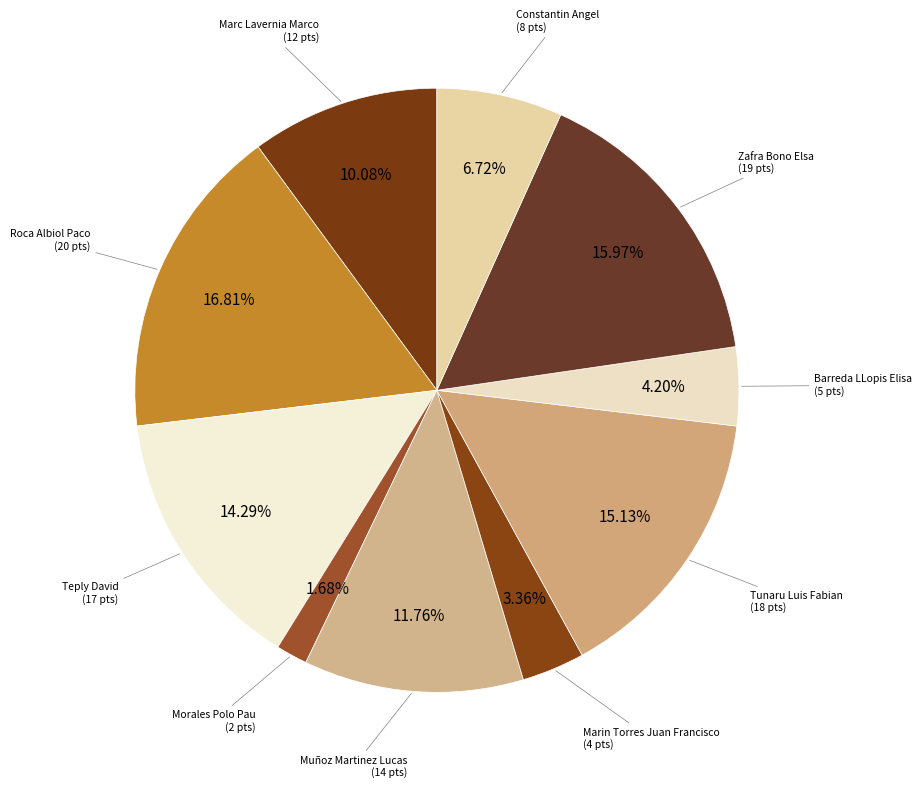

To the nearest percent, what is the difference between the Barreda LLopis Elisa and Marin Torres Juan Francisco slice percentages?

1%